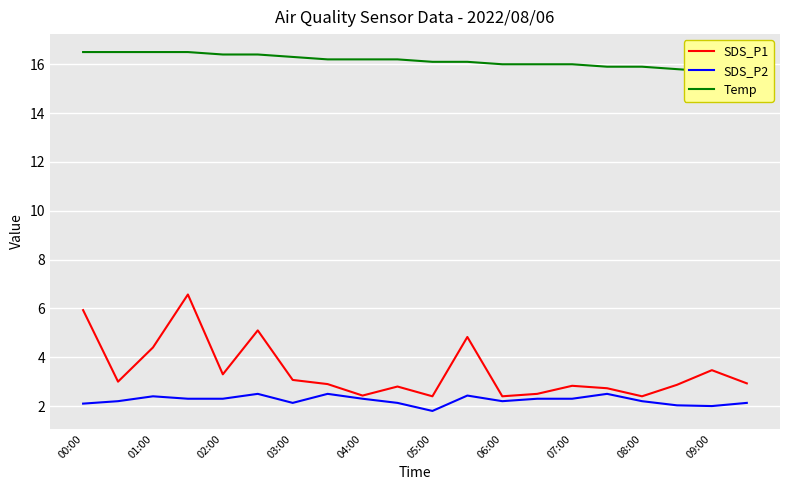

Is the value of SDS_P2 at 09:00 greater than the value of SDS_P1 at 05:00?

No